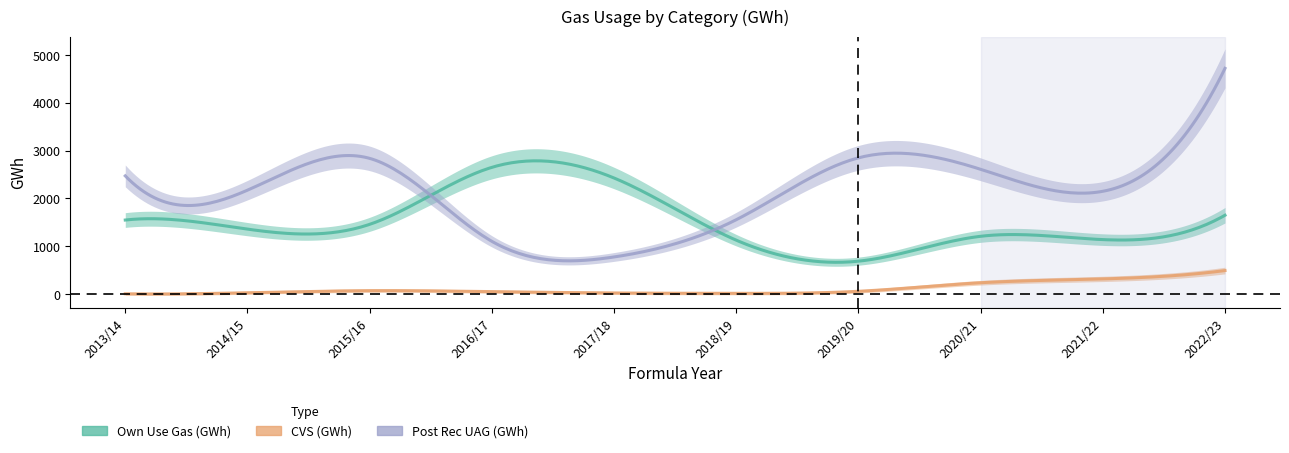

Reading left to right, transcribe all the data shown in this chart.

Own Use Gas (GWh): 2013/14=1548.0	2014/15=1357.7	2015/16=1457.8	2016/17=2650.0	2017/18=2427.3	2018/19=1126.8	2019/20=687.4	2020/21=1208.0	2021/22=1138.6	2022/23=1648.3
CVS (GWh): 2013/14=5.8	2014/15=27.0	2015/16=70.9	2016/17=50.6	2017/18=22.8	2018/19=15.1	2019/20=57.4	2020/21=236.3	2021/22=316.5	2022/23=491.4
Post Rec UAG (GWh): 2013/14=2471.5	2014/15=2172.6	2015/16=2837.8	2016/17=1102.6	2017/18=775.5	2018/19=1554.6	2019/20=2848.9	2020/21=2609.2	2021/22=2149.3	2022/23=4720.8